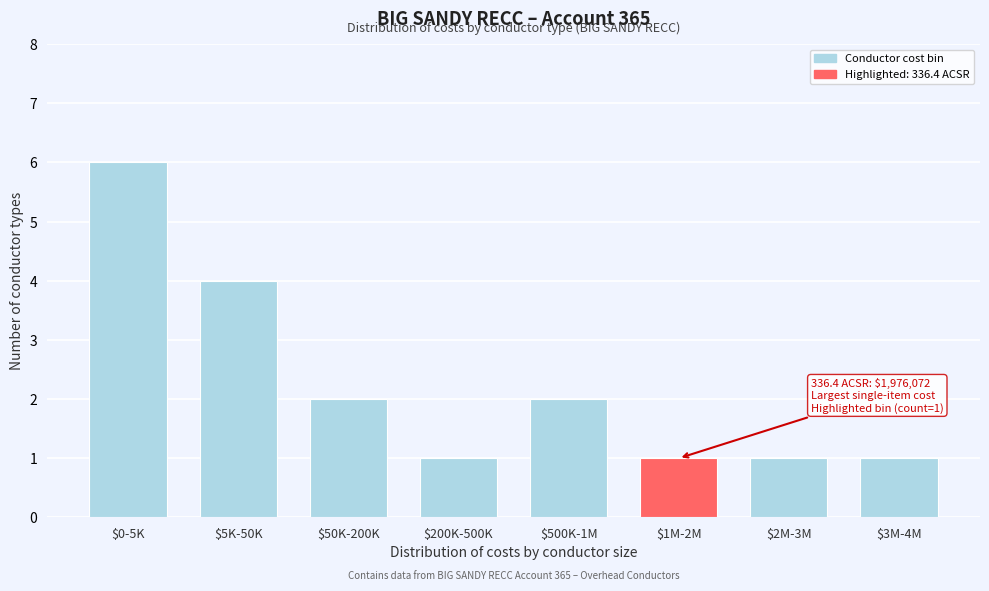

Reading left to right, what are all the values shown in this chart?

6	4	2	1	2	1	1	1